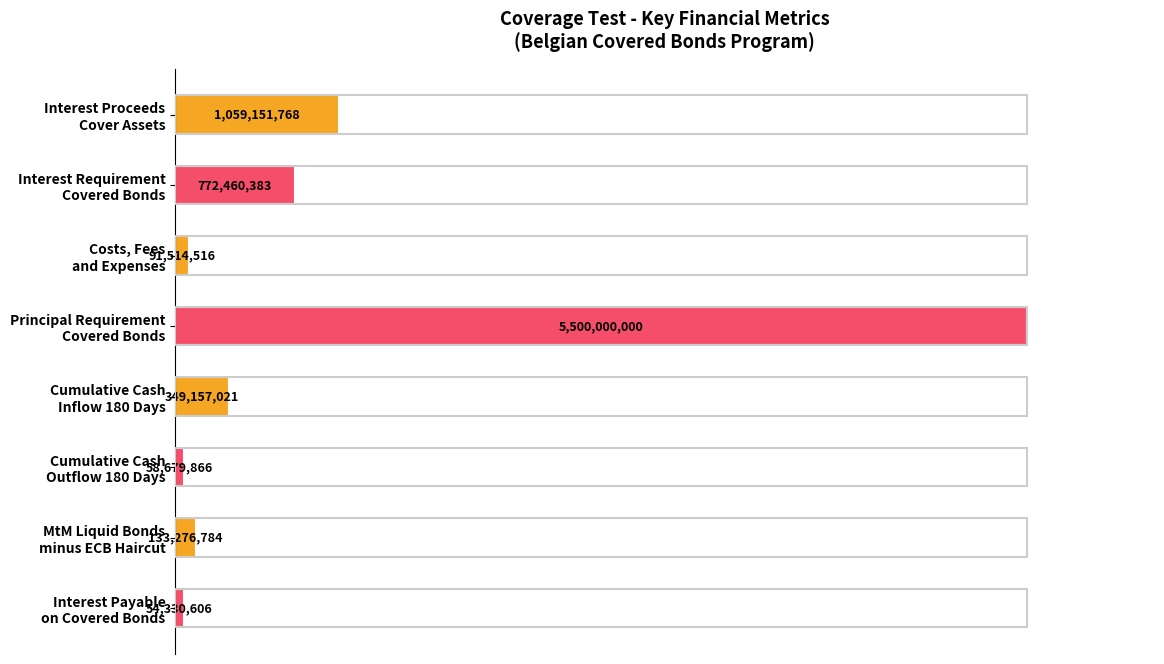

Does the chart contain any negative values?

No